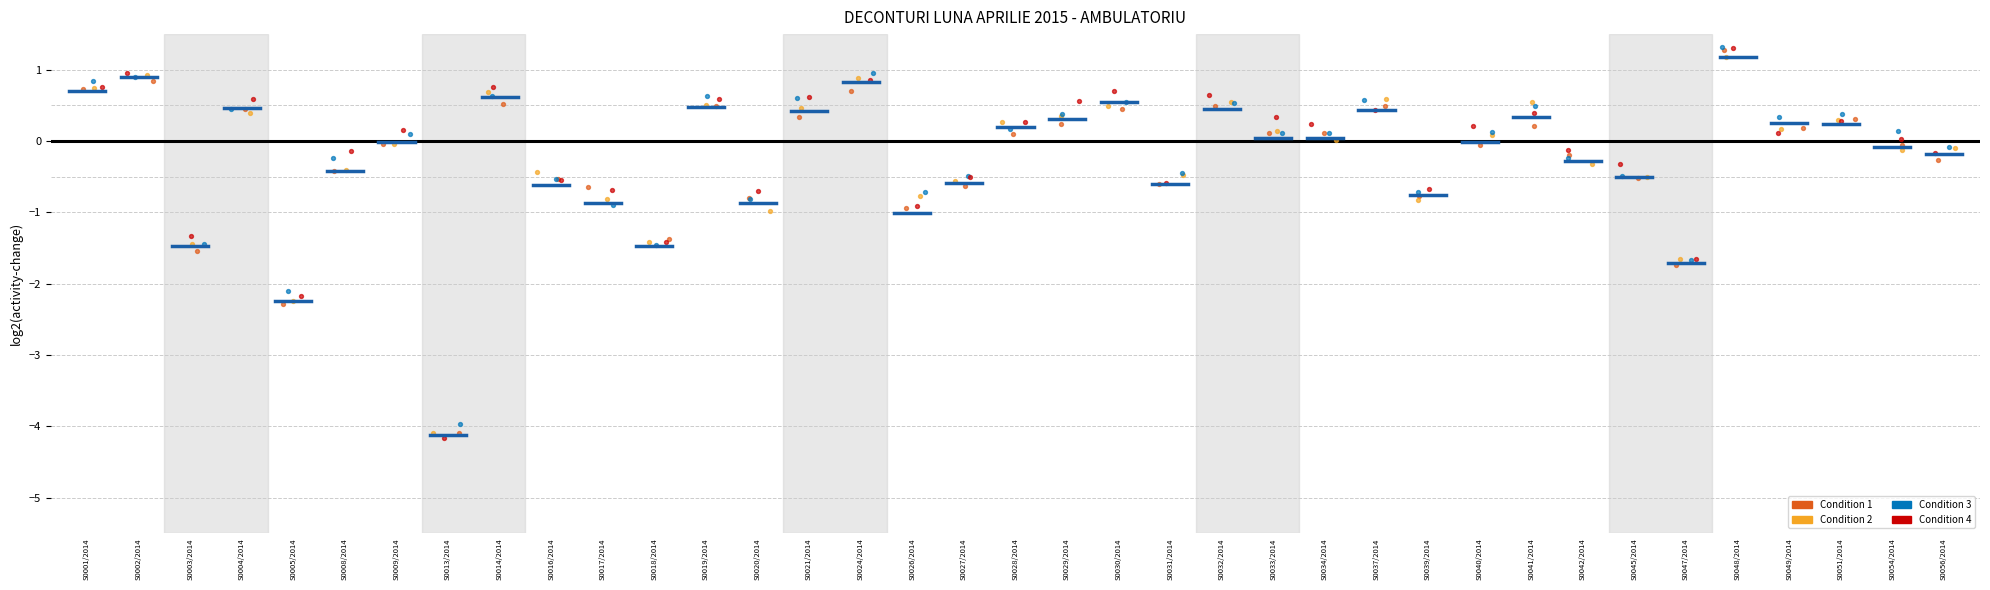

Which series has the largest Y range (max minus min)?

Condition 4